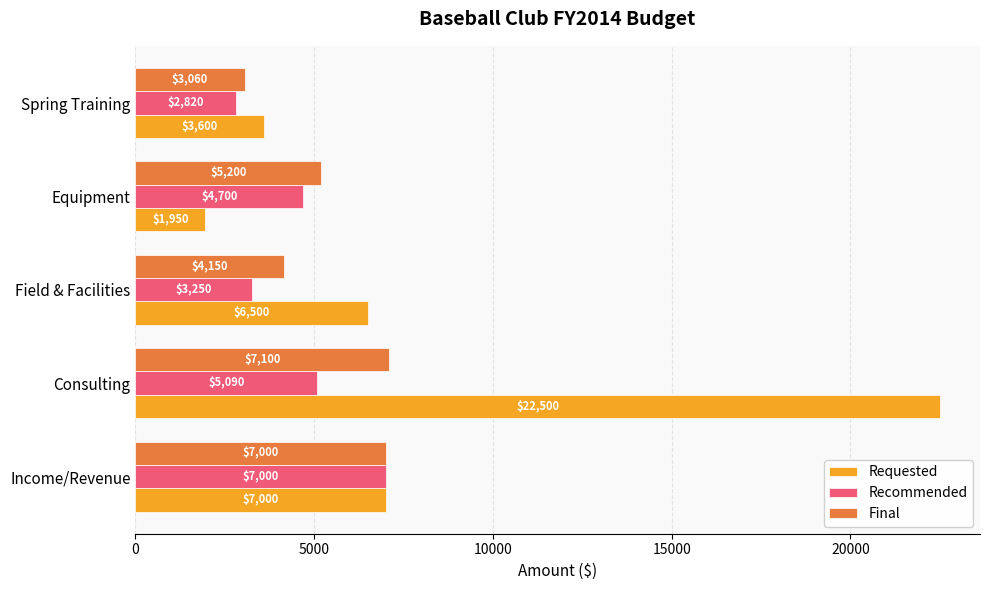

At which category is the sum across all series the highest?

Consulting